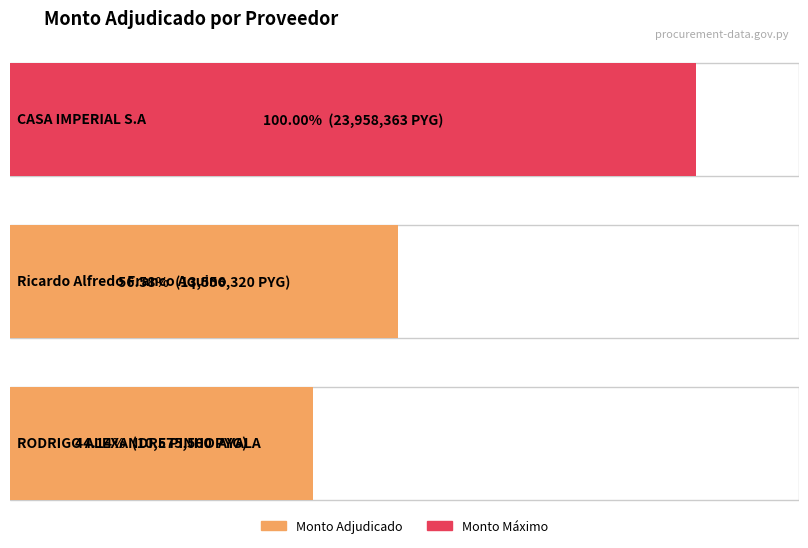

The chart shows a value of 10575500 at RODRIGO ALEXANDRE PINHO AYALA. True or false?

True